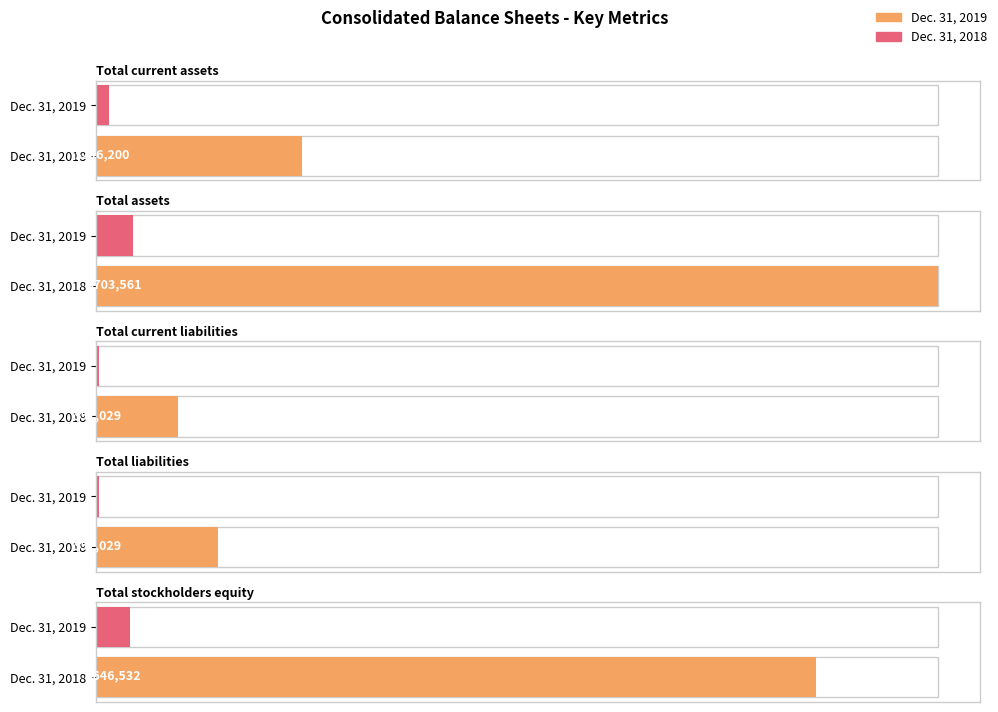

How many groups of bars are there?

5